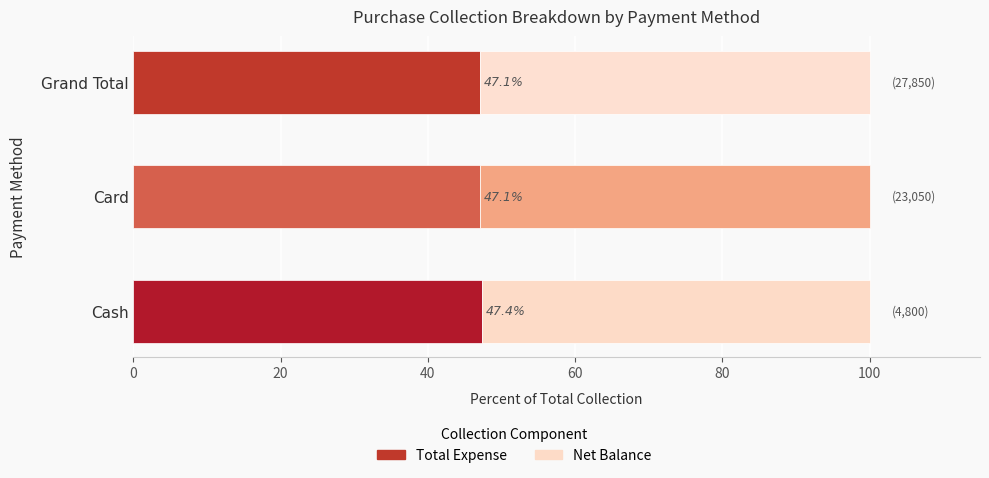

What is the approximate value of Total Expense at Card?

47.1